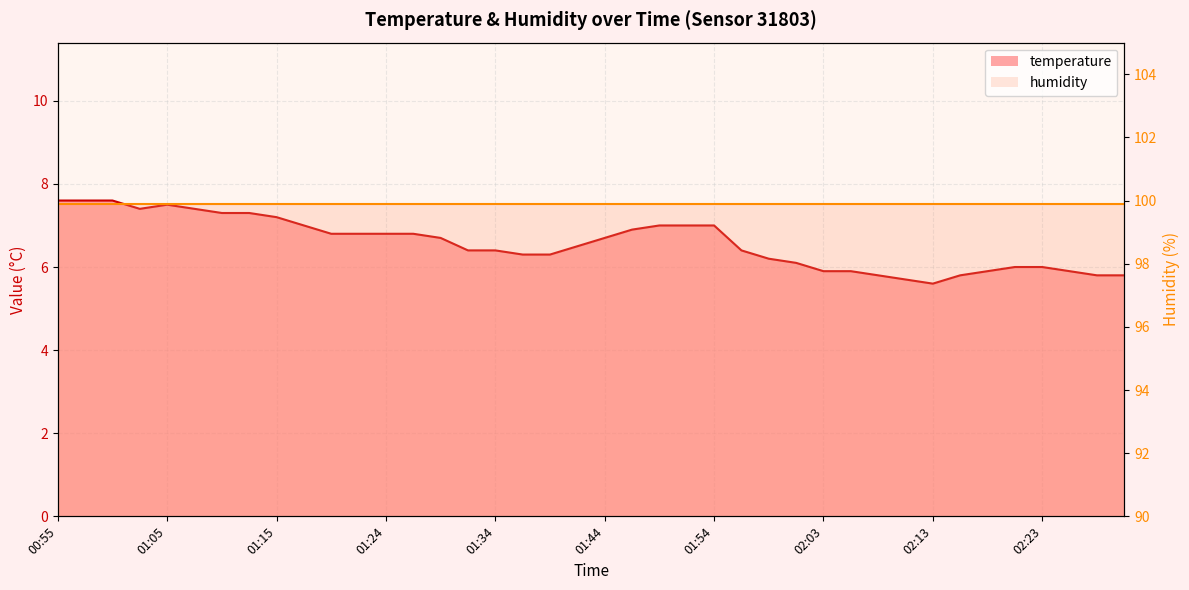

Reading left to right, extract all data points from this chart.

7.6	7.6	7.6	7.4	7.5	7.4	7.3	7.3	7.2	7.0	6.8	6.8	6.8	6.8	6.7	6.4	6.4	6.3	6.3	6.5	6.7	6.9	7.0	7.0	7.0	6.4	6.2	6.1	5.9	5.9	5.8	5.7	5.6	5.8	5.9	6.0	6.0	5.9	5.8	5.8